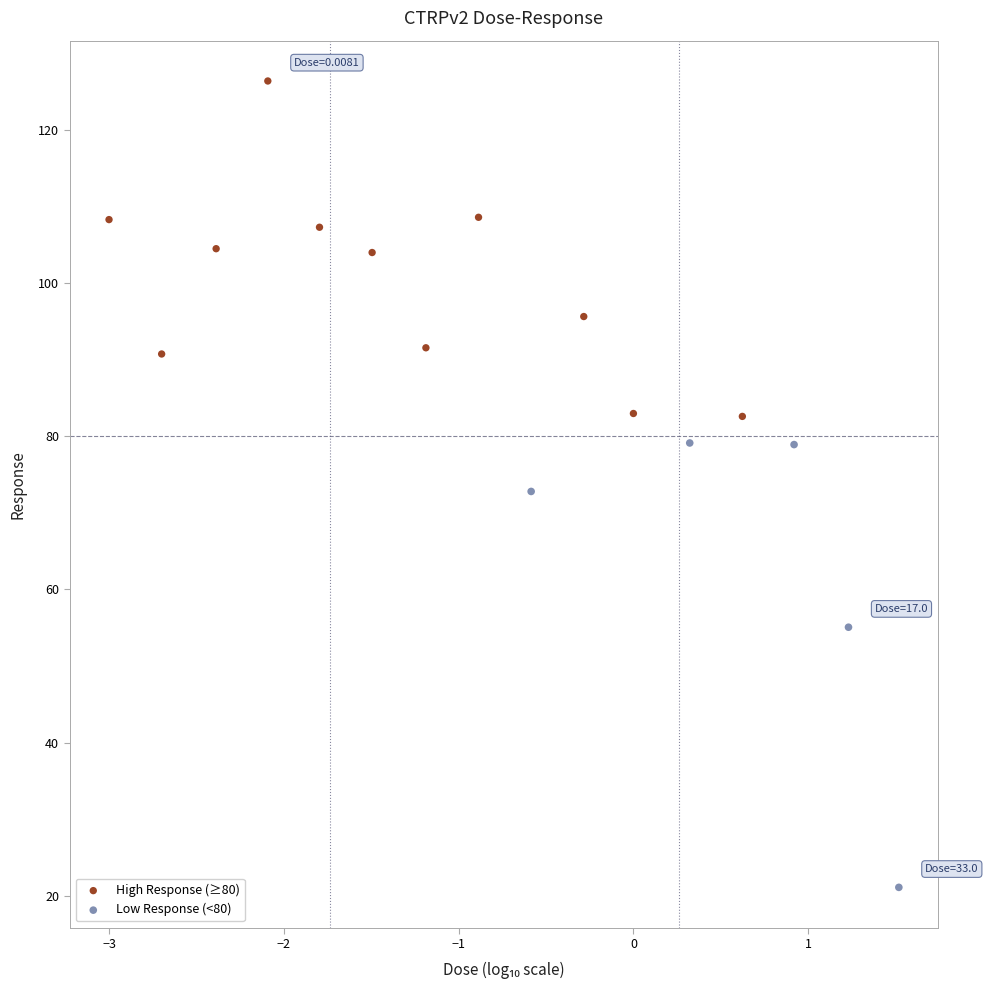

Which series reaches the minimum Y coordinate?

Low Response (<80)